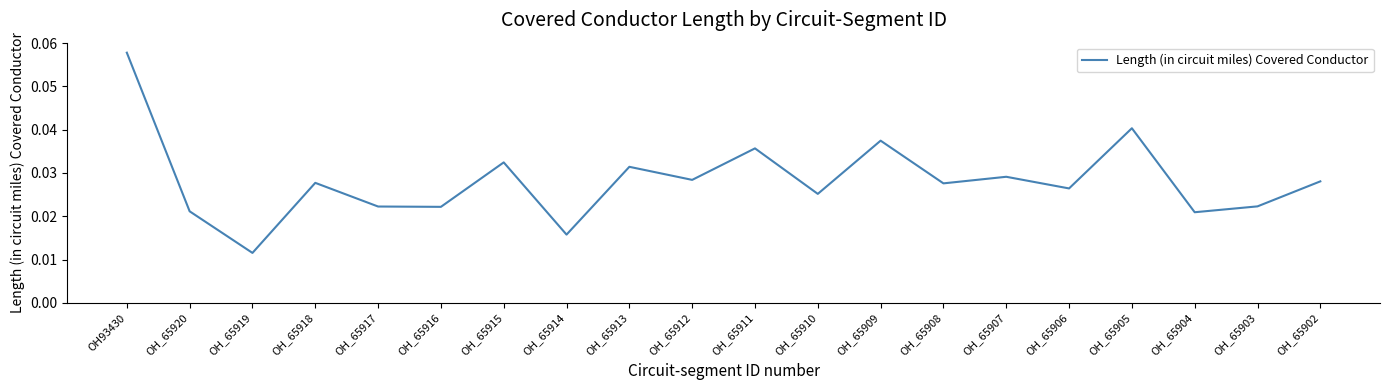

How many values are between 0 and 1?

20